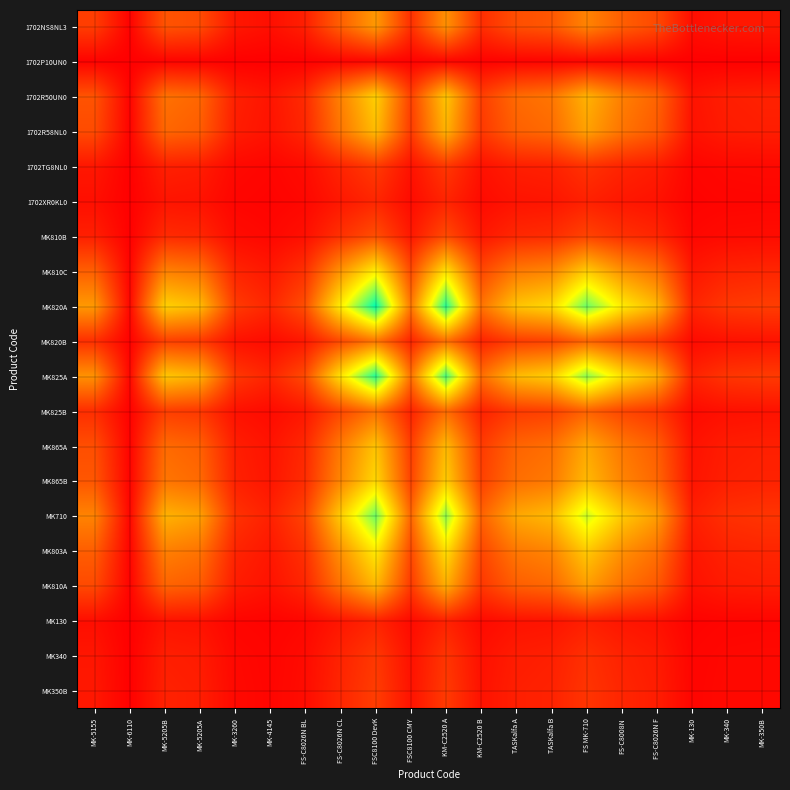

How many series are shown in this chart?

20